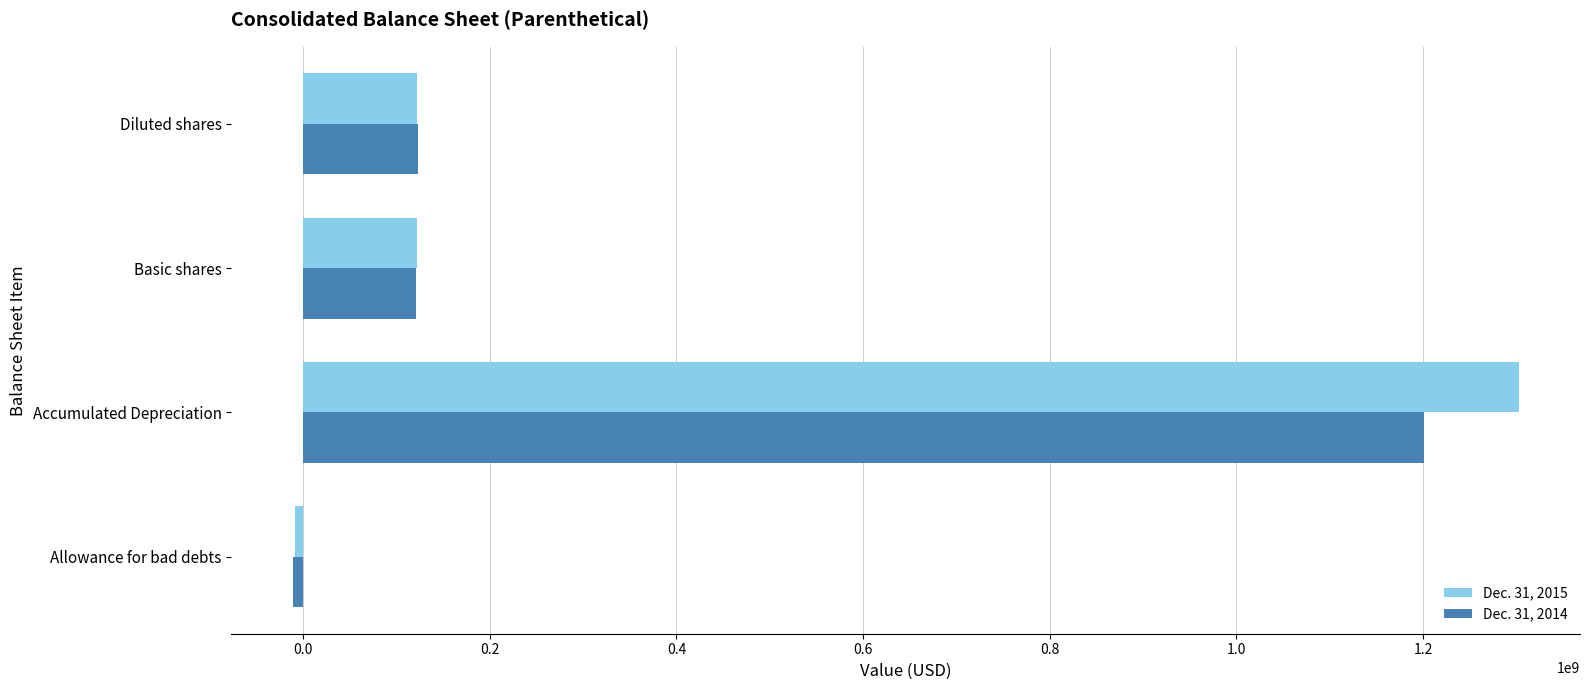

Count the number of categories in the chart.

4